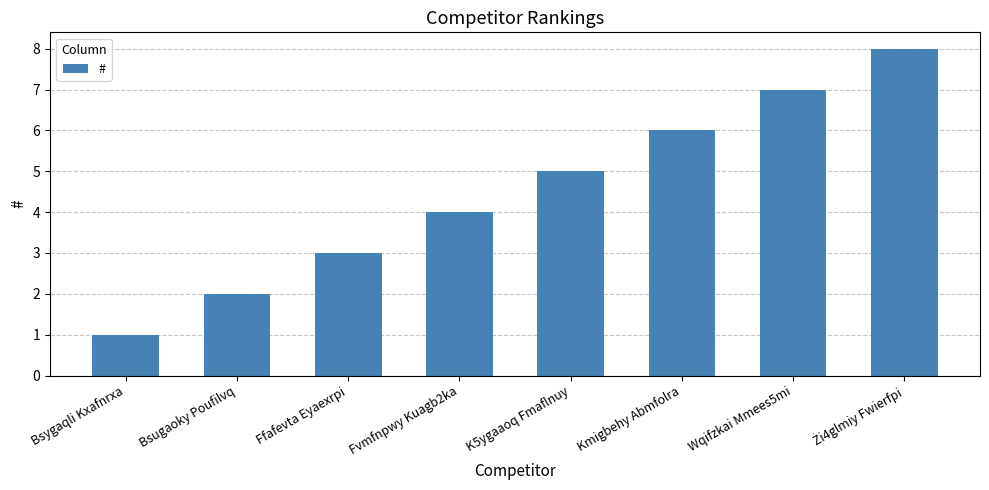

The chart shows a value of 8 at K5ygaaoq Fmaflnuy. True or false?

False